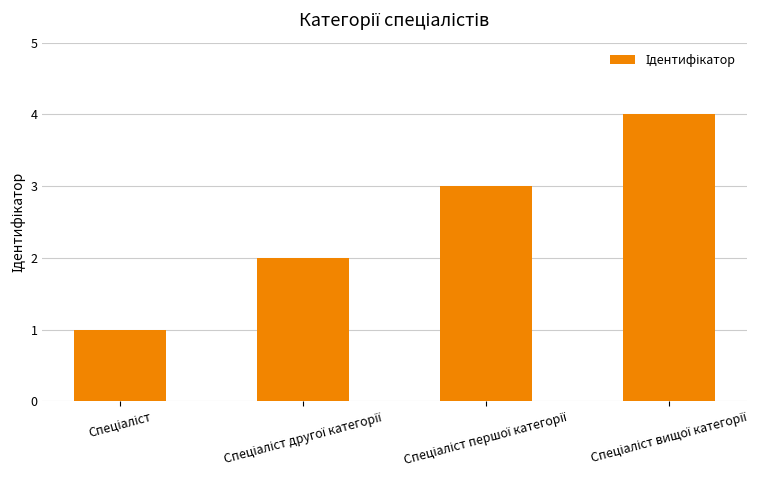

What is the difference between the maximum and minimum values?

3